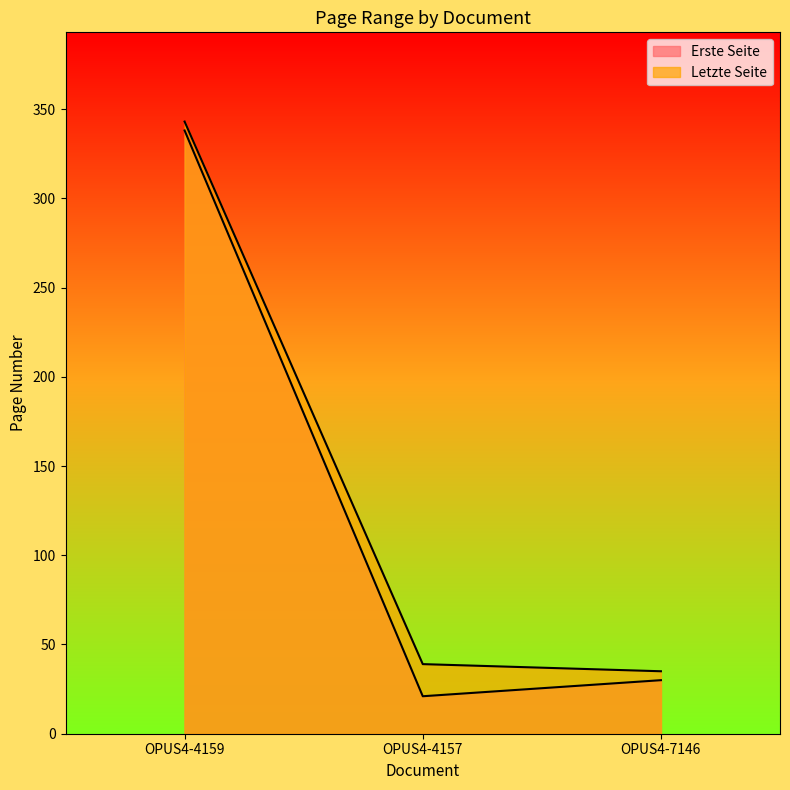

What is the label of the 1st point from the left?

OPUS4-4159